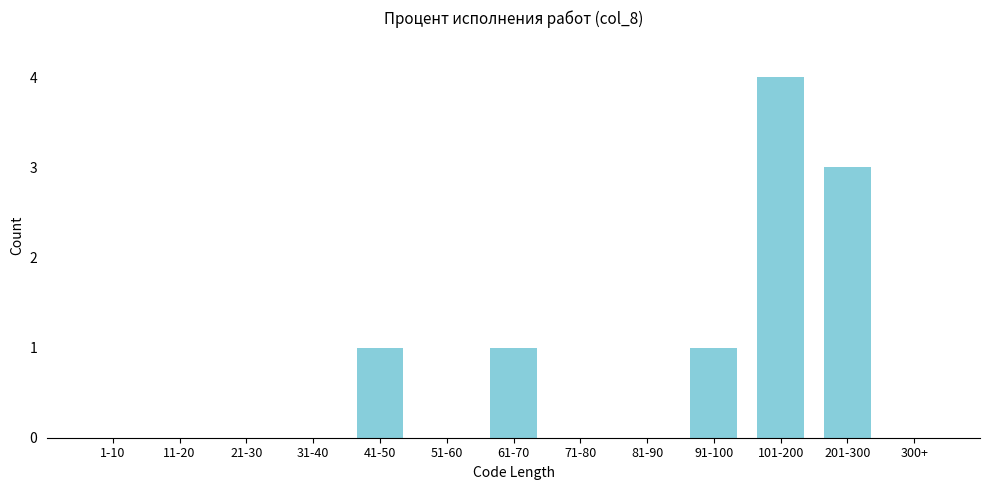

At which category does the chart reach its peak across all series?

101-200